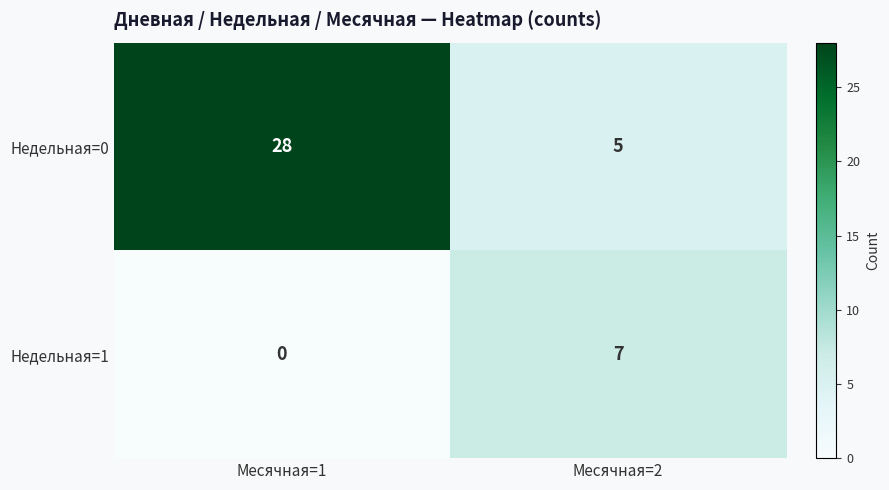

At which category is the sum across all series the highest?

Месячная=1